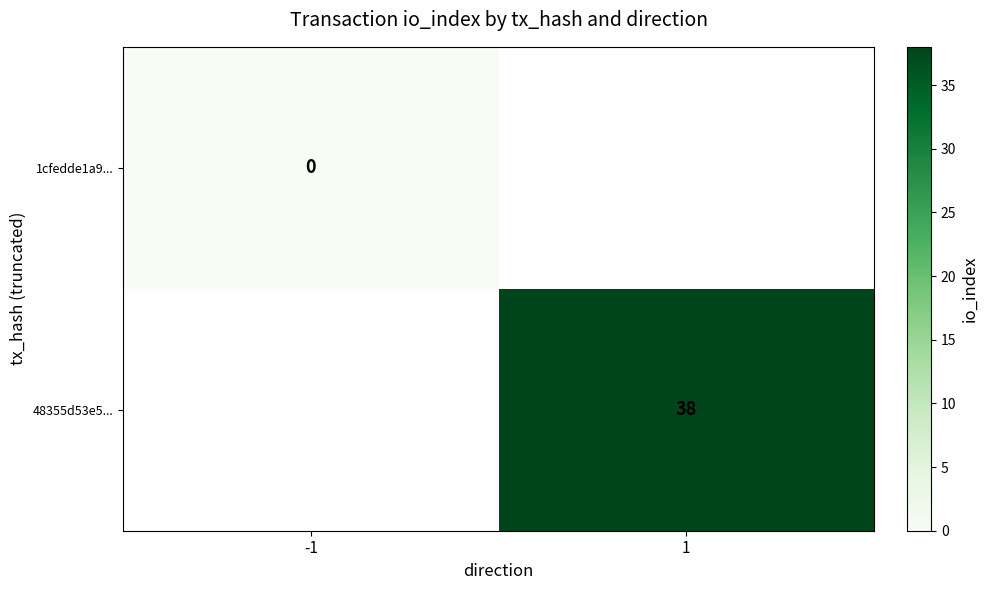

The value of 48355d53e5... at 1 is 60. True or false?

False